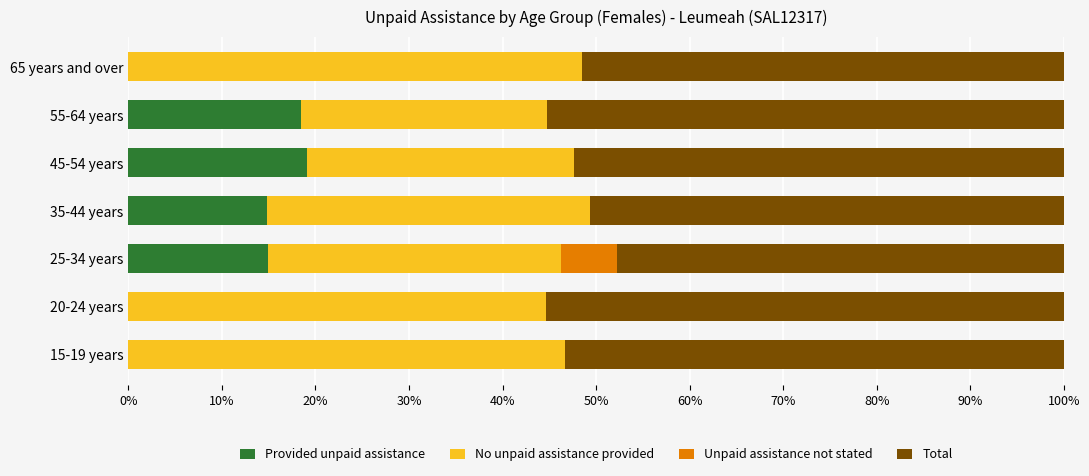

True or false: Provided unpaid assistance has a value of -8.3 at 15-19 years.

False